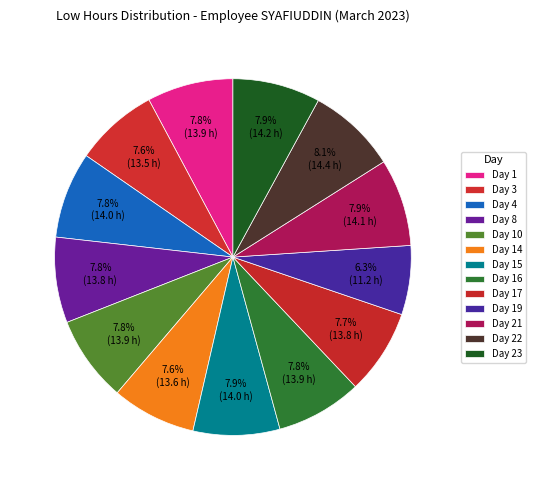

Is there any slice that represents more than half of the pie?

No